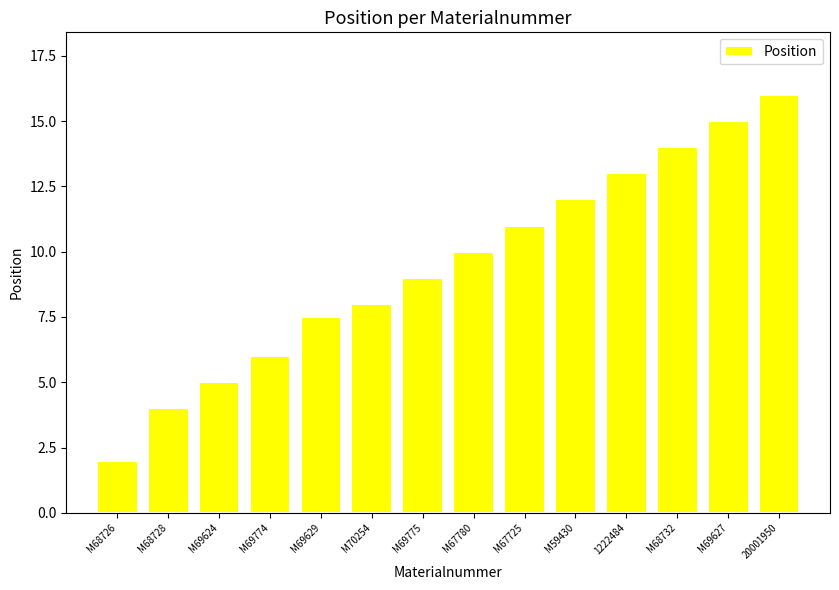

Reading left to right, what are all the values shown in this chart?

M68726=2.0	M68728=4.0	M69624=5.0	M69774=6.0	M69629=7.5	M70254=8.0	M69775=9.0	M67780=10.0	M67725=11.0	M59430=12.0	1222484=13.0	M68732=14.0	M69627=15.0	20001950=16.0